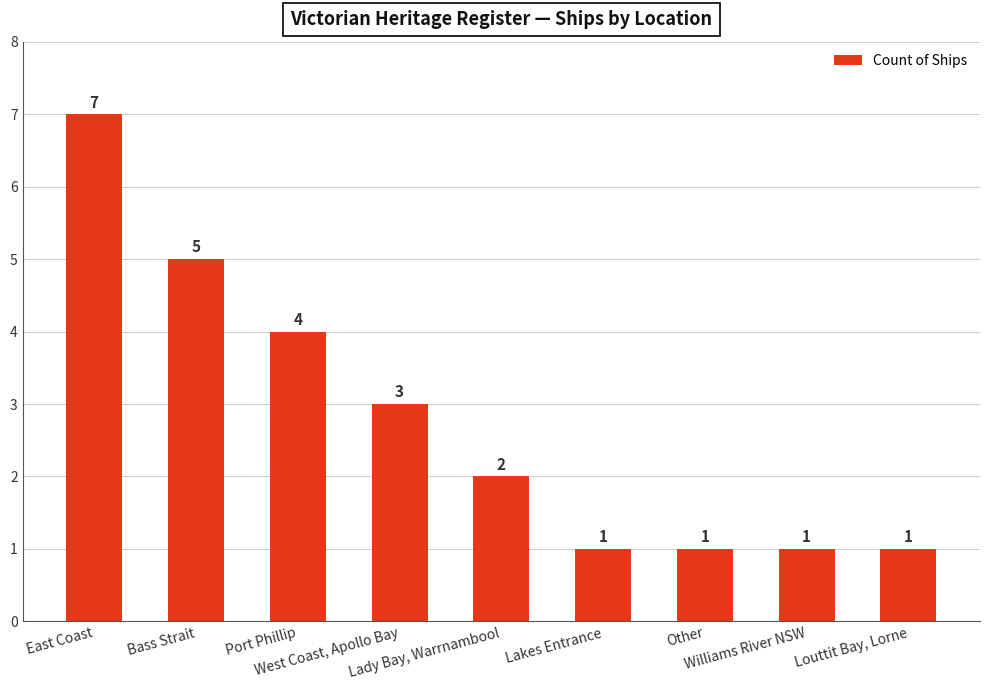

How many distinct data groups are displayed?

1